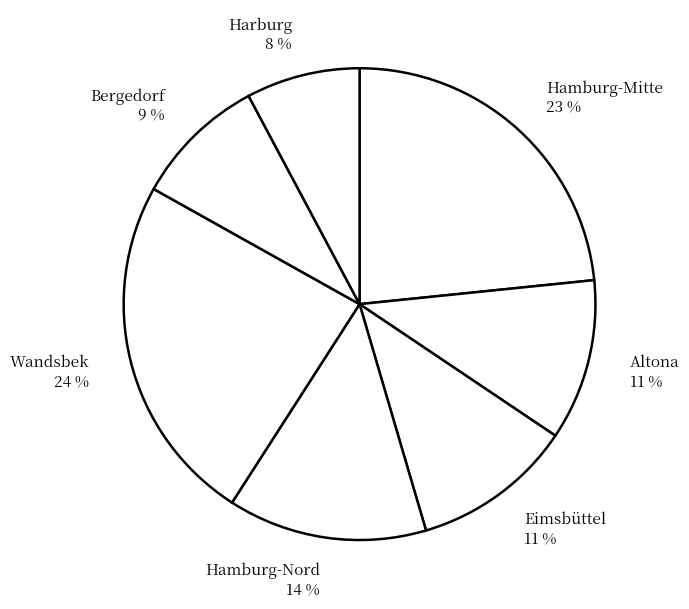

To the nearest percent, what percentage of the pie is Harburg?

8%